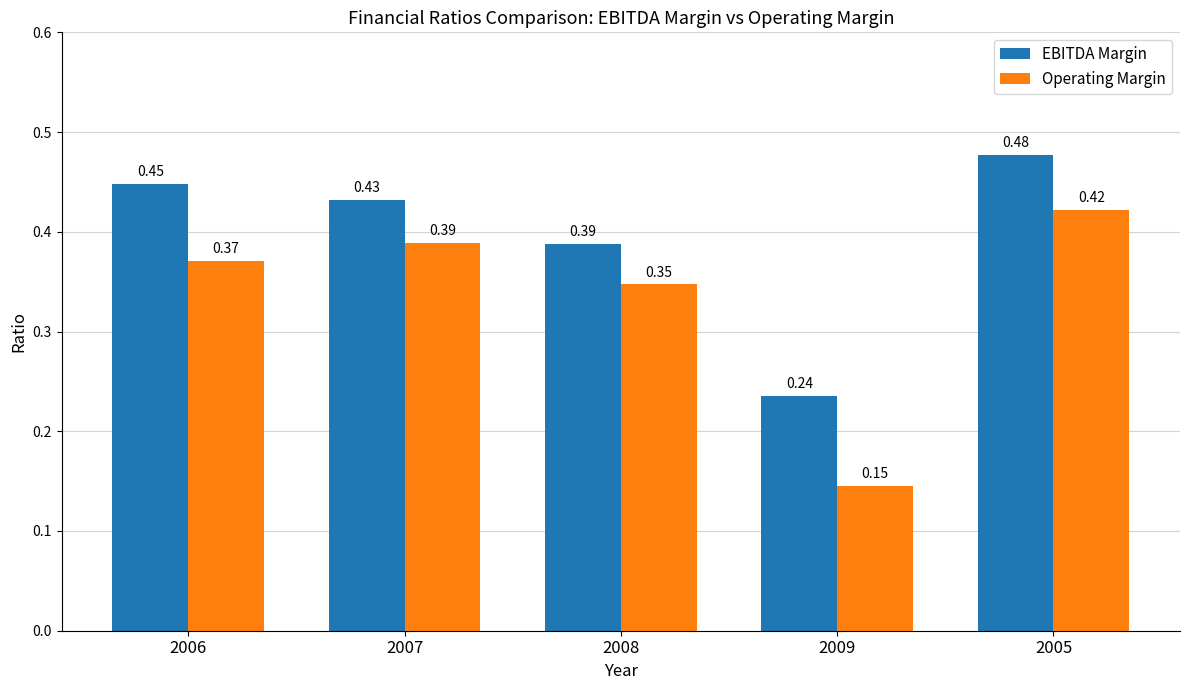

What position from the left is 2008?

3